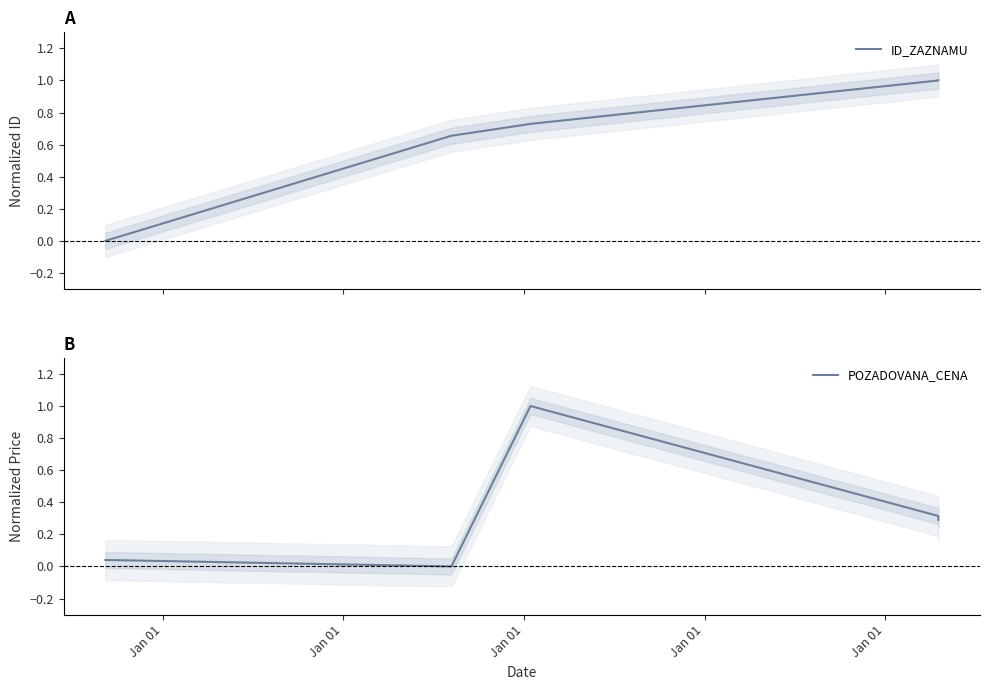

Rank the categories by ID_ZAZNAMU value from lowest to highest.

Jan 01, Jan 01, Jan 01, Jan 01, Jan 01